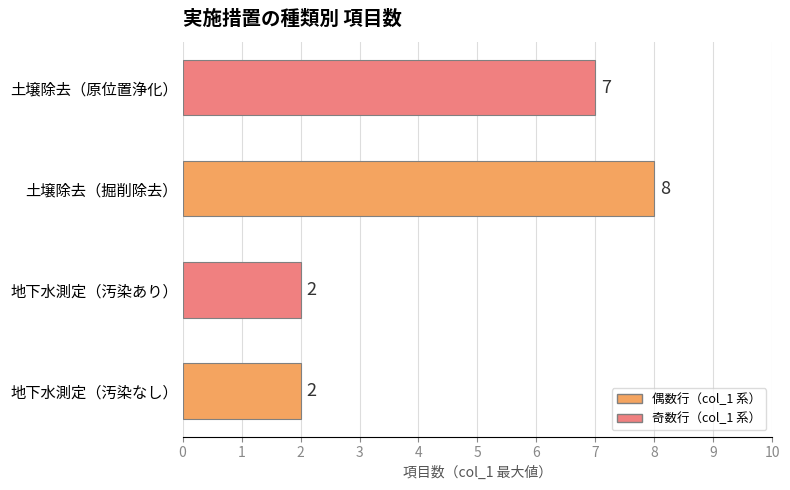

What is the change in value from 地下水測定（汚染あり） to 土壌除去（掘削除去）?

+6